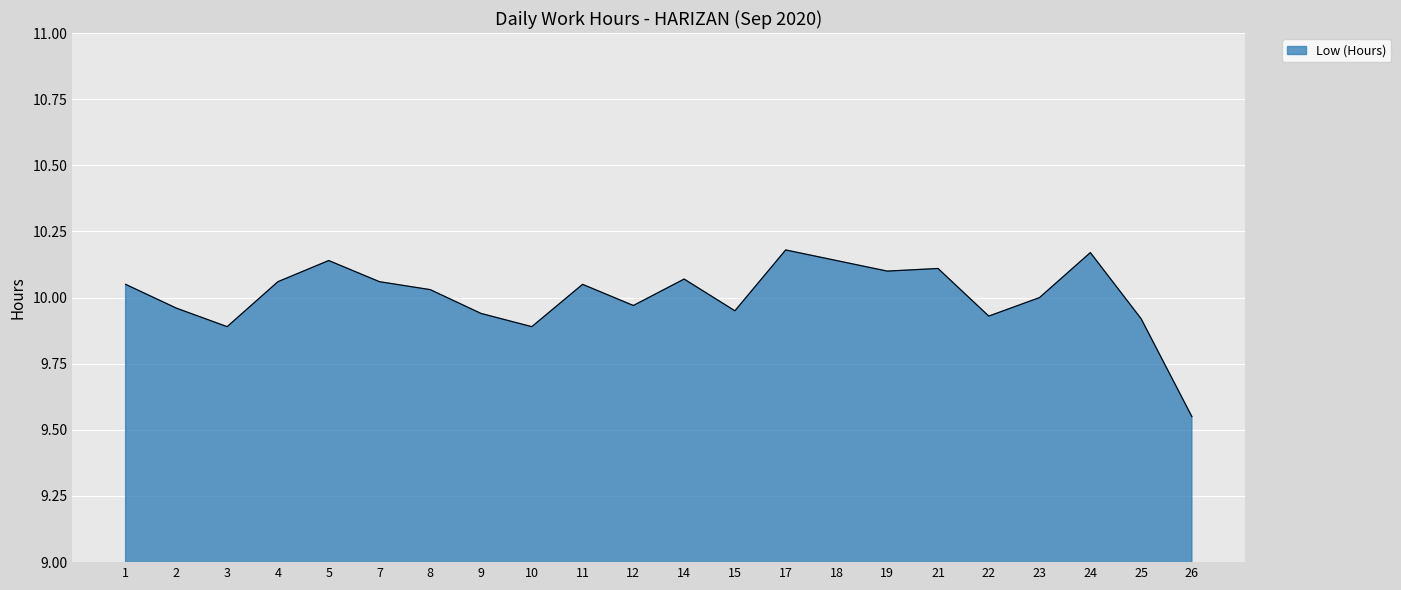

Which label corresponds to the smallest value in the chart?

26